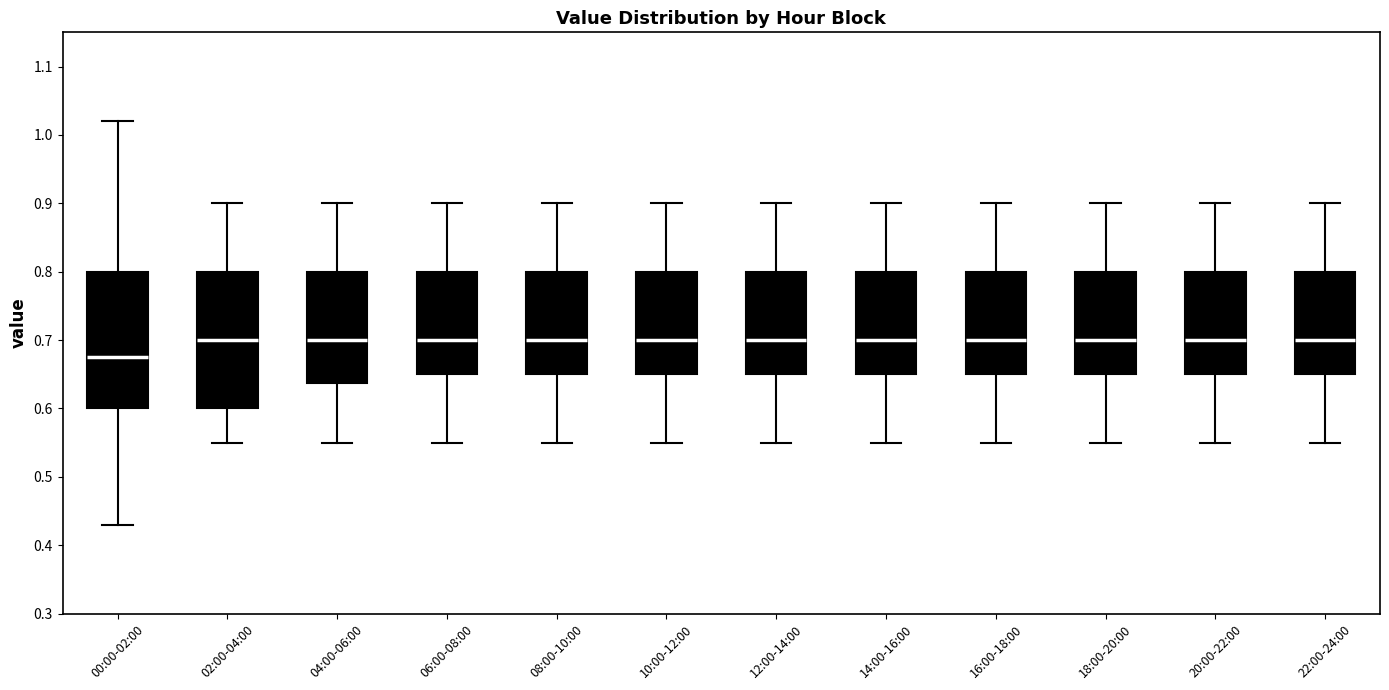

Reading left to right, read every box against the y-axis: the position of its median line, the range the box covers, and the ends of its whiskers. The values are not printed on the chart, so give them approximately, as read against the axis.

00:00-02:00: median 0.68, box 0.60 to 0.80, whiskers 0.43 to 1.02
02:00-04:00: median 0.70, box 0.60 to 0.80, whiskers 0.55 to 0.90
04:00-06:00: median 0.70, box 0.64 to 0.80, whiskers 0.55 to 0.90
06:00-08:00: median 0.70, box 0.65 to 0.80, whiskers 0.55 to 0.90
08:00-10:00: median 0.70, box 0.65 to 0.80, whiskers 0.55 to 0.90
10:00-12:00: median 0.70, box 0.65 to 0.80, whiskers 0.55 to 0.90
12:00-14:00: median 0.70, box 0.65 to 0.80, whiskers 0.55 to 0.90
14:00-16:00: median 0.70, box 0.65 to 0.80, whiskers 0.55 to 0.90
16:00-18:00: median 0.70, box 0.65 to 0.80, whiskers 0.55 to 0.90
18:00-20:00: median 0.70, box 0.65 to 0.80, whiskers 0.55 to 0.90
20:00-22:00: median 0.70, box 0.65 to 0.80, whiskers 0.55 to 0.90
22:00-24:00: median 0.70, box 0.65 to 0.80, whiskers 0.55 to 0.90